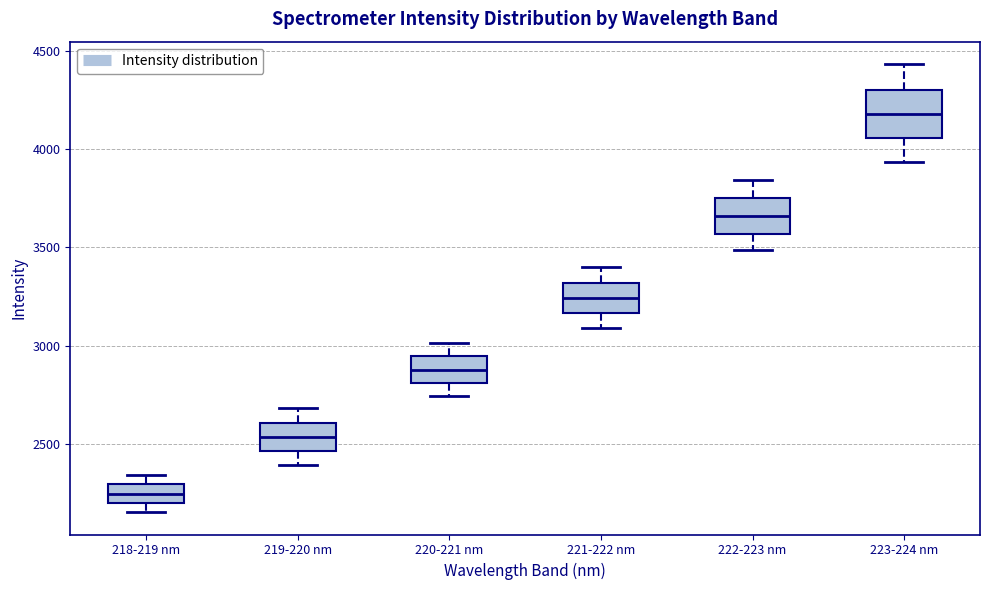

Reading left to right, read every box against the y-axis: the position of its median line, the range the box covers, and the ends of its whiskers. The values are not printed on the chart, so give them approximately, as read against the axis.

218-219 nm: median 2250, box 2200 to 2300, whiskers 2150 to 2350
219-220 nm: median 2550, box 2450 to 2600, whiskers 2400 to 2700
220-221 nm: median 2900, box 2800 to 2950, whiskers 2750 to 3000
221-222 nm: median 3250, box 3150 to 3300, whiskers 3100 to 3400
222-223 nm: median 3650, box 3550 to 3750, whiskers 3500 to 3850
223-224 nm: median 4200, box 4050 to 4300, whiskers 3950 to 4450